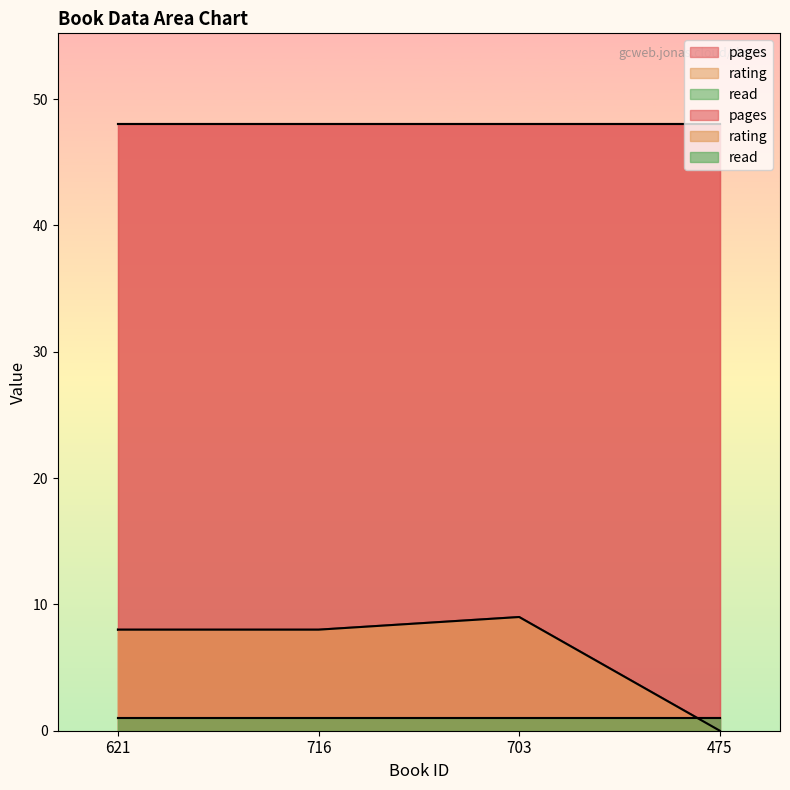

What are all the series names shown in the legend?

pages, rating, read